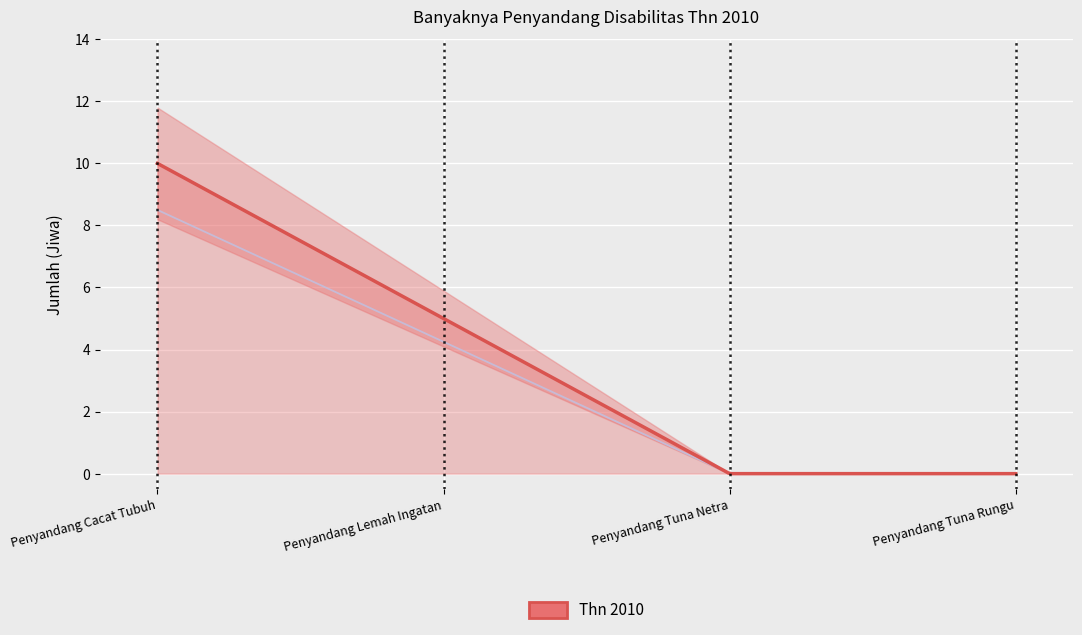

What is the maximum value shown in the chart?

10